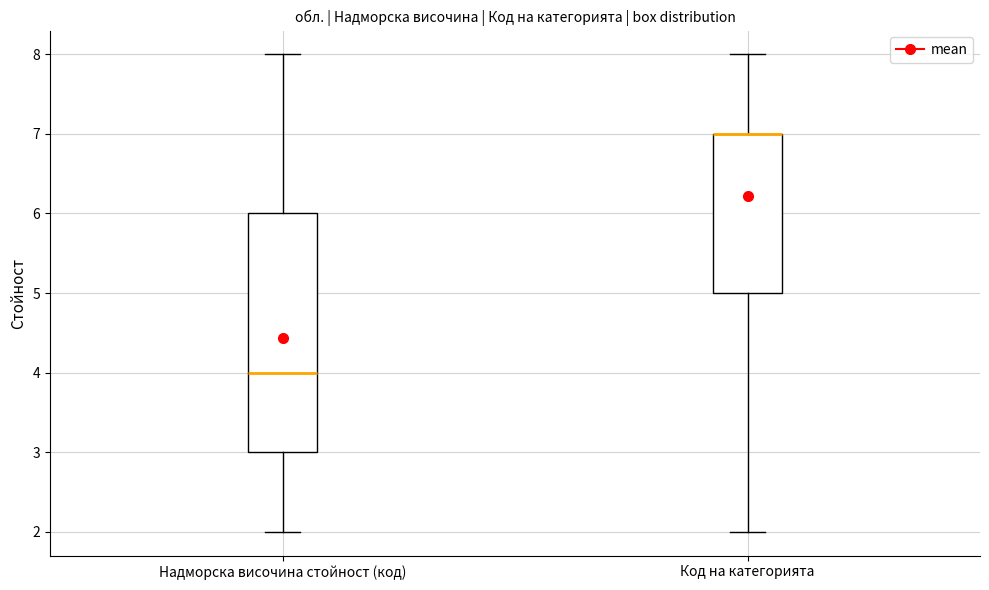

Reading left to right, transcribe this box plot: for each box, give where its median line is, the range the box spans, and where its two whiskers end, as read against the y-axis. The values are not printed on the chart, so give them approximately, as read against the axis.

Надморска височина стойност (код): median 4, box 3 to 6, whiskers 2 to 8
Код на категорията: median 7 (drawn on the box's upper edge), box 5 to 7, whiskers 2 to 8